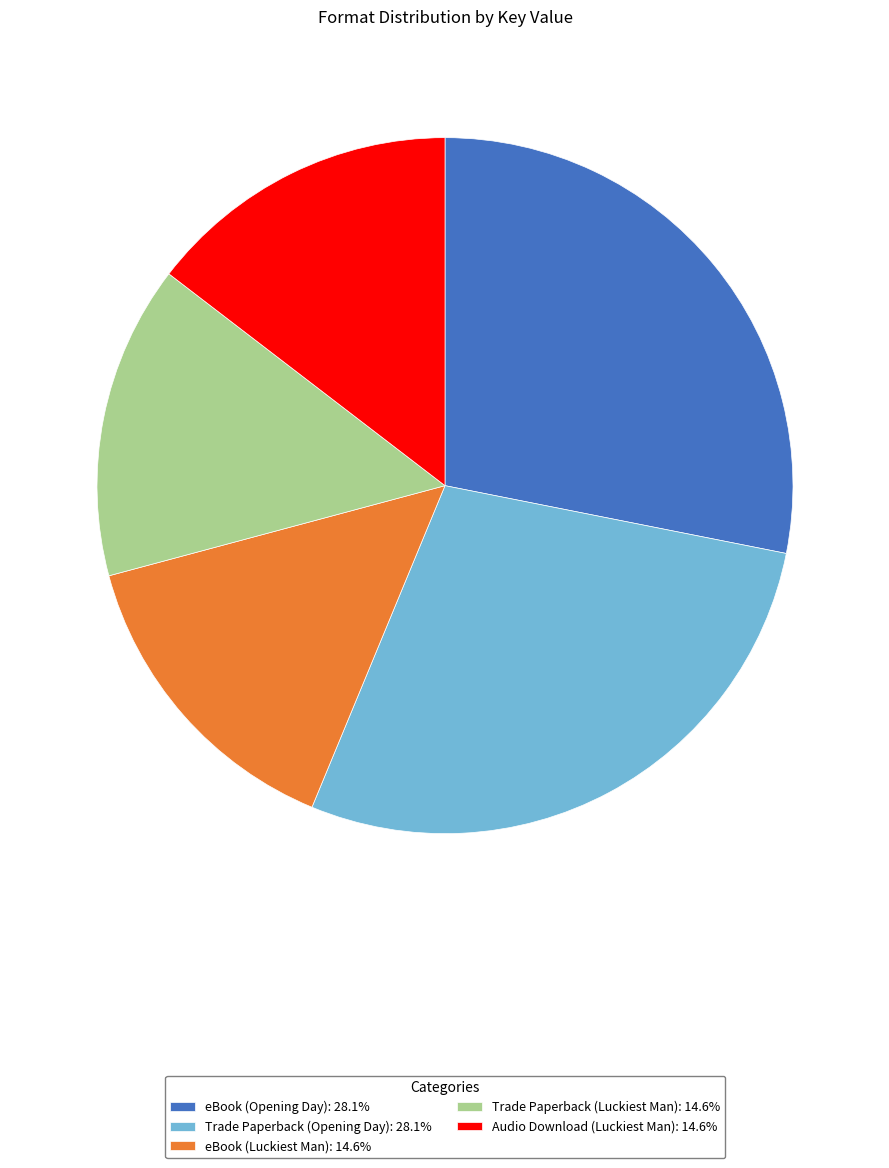

Is there any slice that represents more than half of the pie?

No